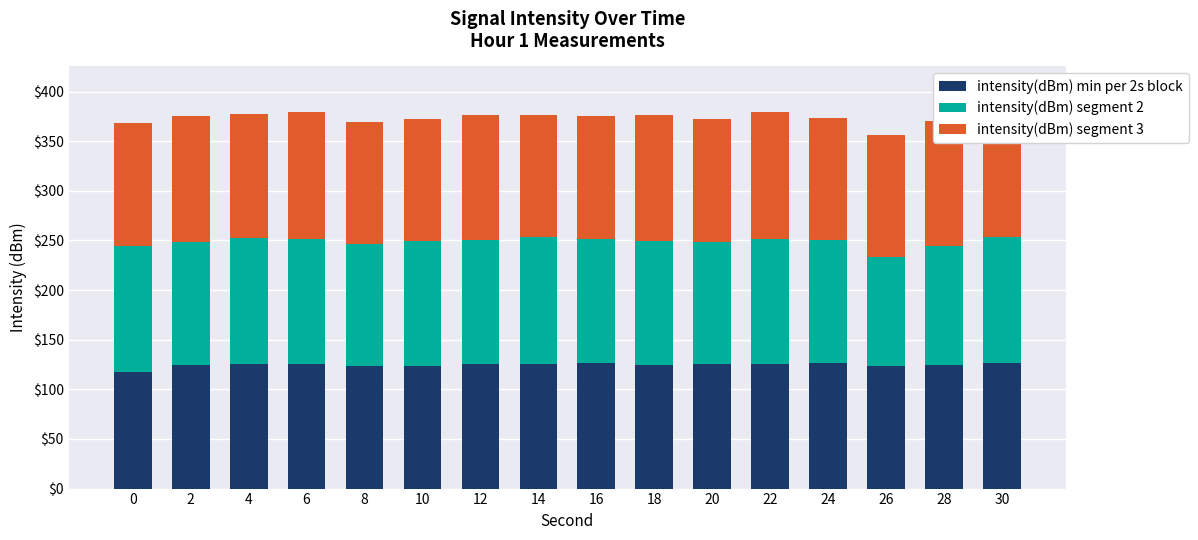

What is the sum of all intensity(dBm) min per 2s block values?

1994.6